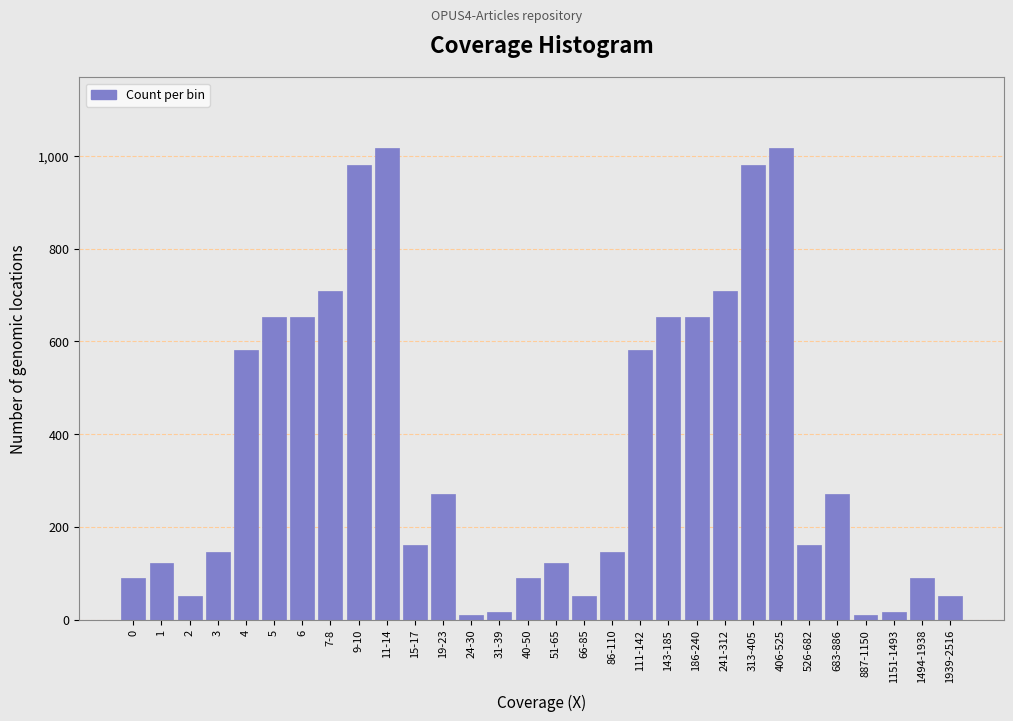

Is it true that the value at 51-65 is 60?

False